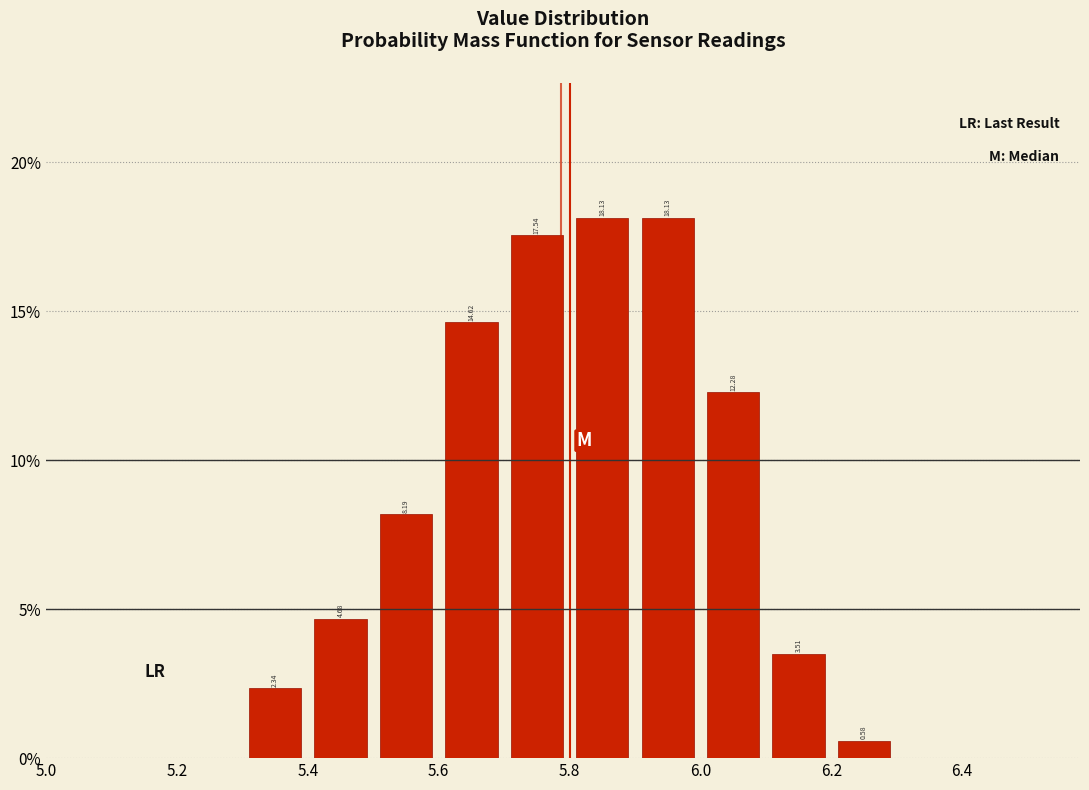

How tall is the bar that spans 5.9 to 6.0 on the x-axis?

18.13